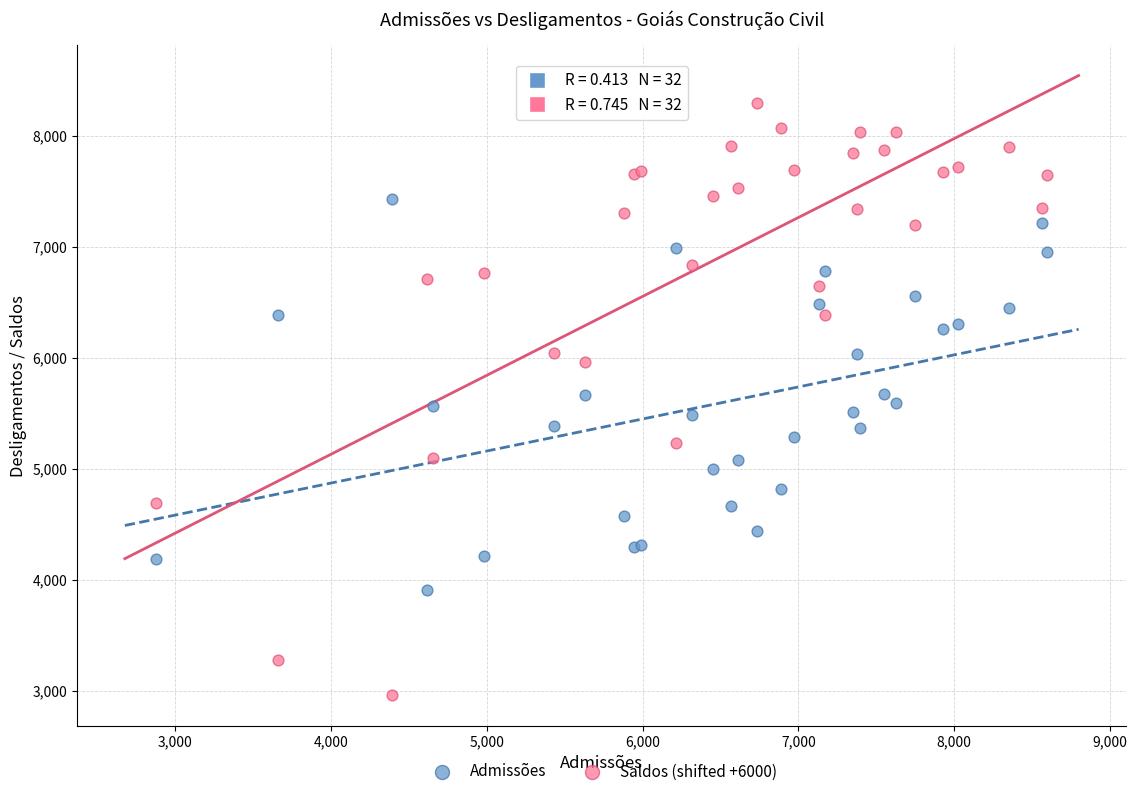

Which series contains the highest Y value?

Saldos (shifted +6000)